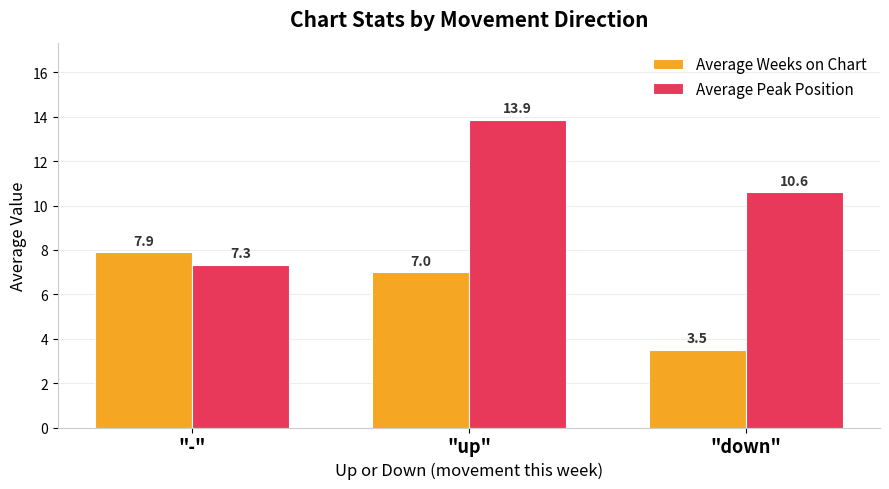

Reading left to right, transcribe all the data shown in this chart.

Average Weeks on Chart: 7.9	7.0	3.5
Average Peak Position: 7.3	13.9	10.6